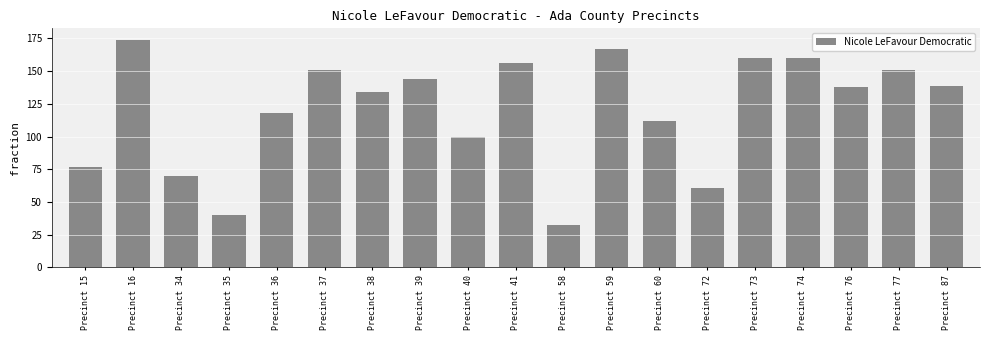

How many data points are less than 138?

9